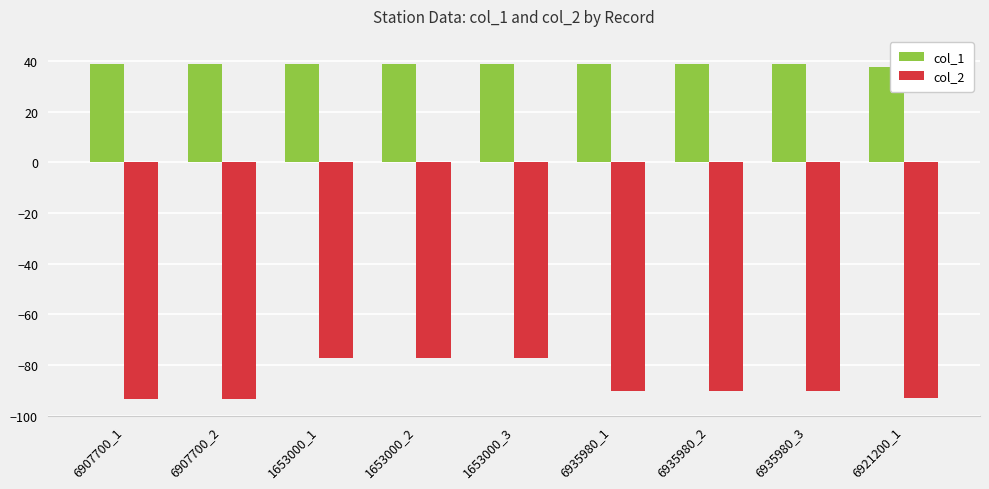

Which series has the largest total across all categories?

col_1